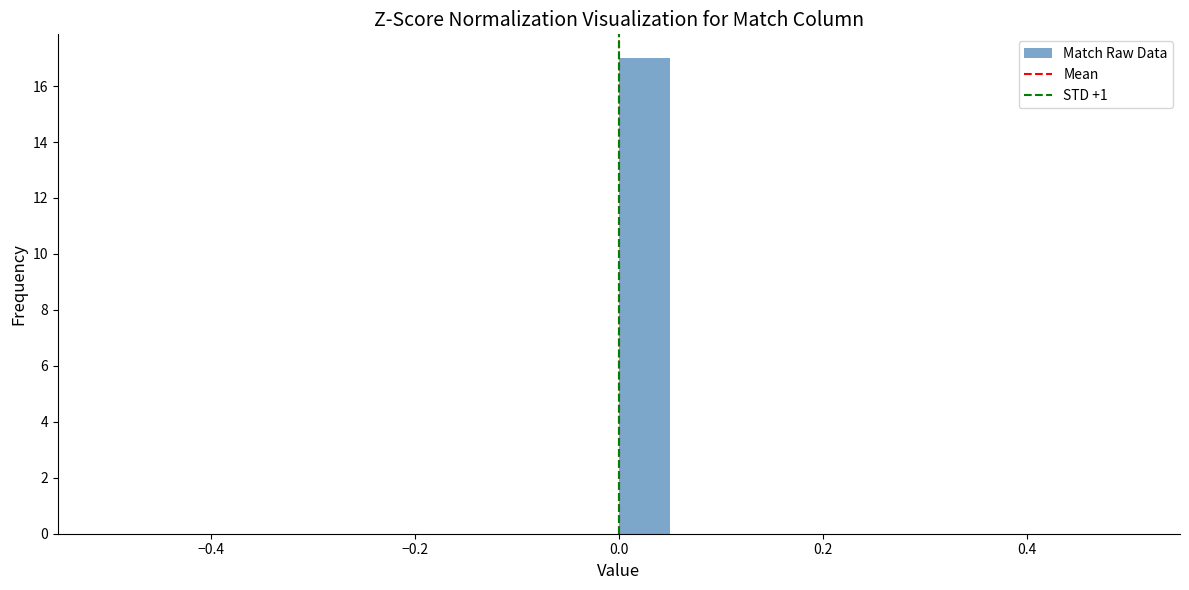

Read against the x-axis, roughly where is the centre of the tallest bar?

0.02